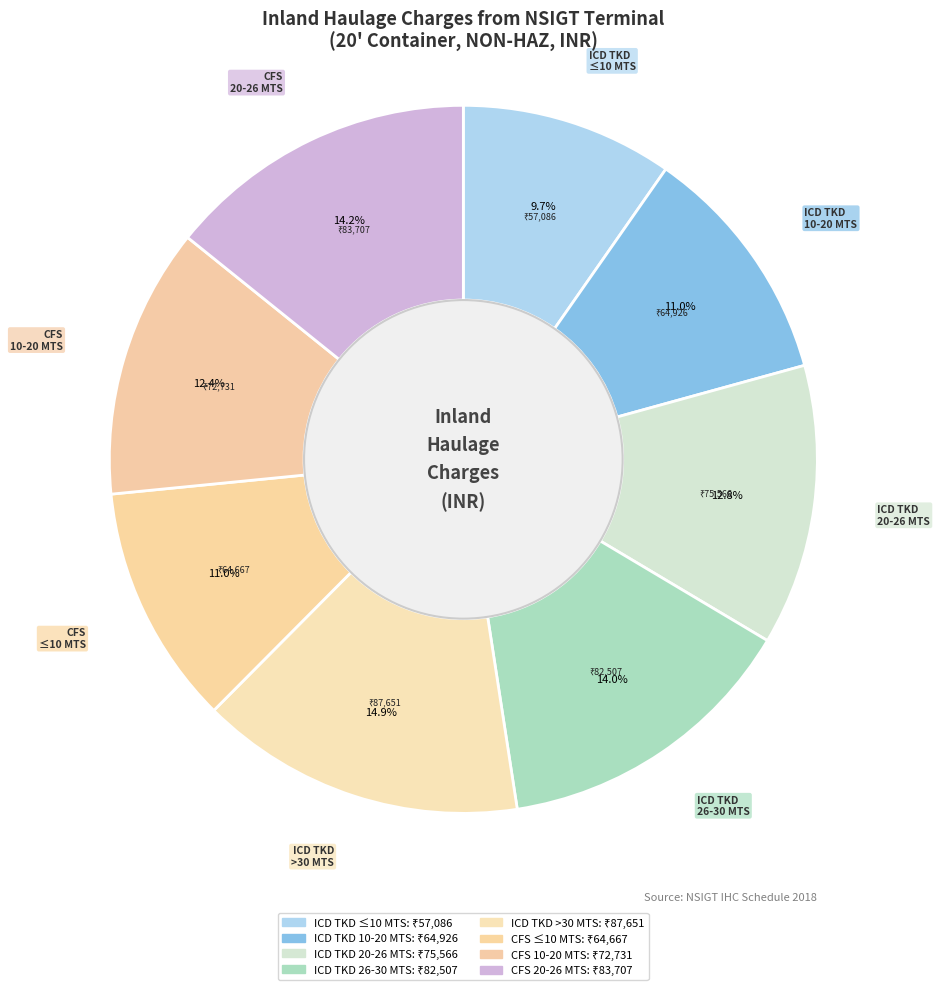

What is the ratio of the value at CFS 20-26 MTS to the value at ICD TKD ≤10 MTS?

1.5